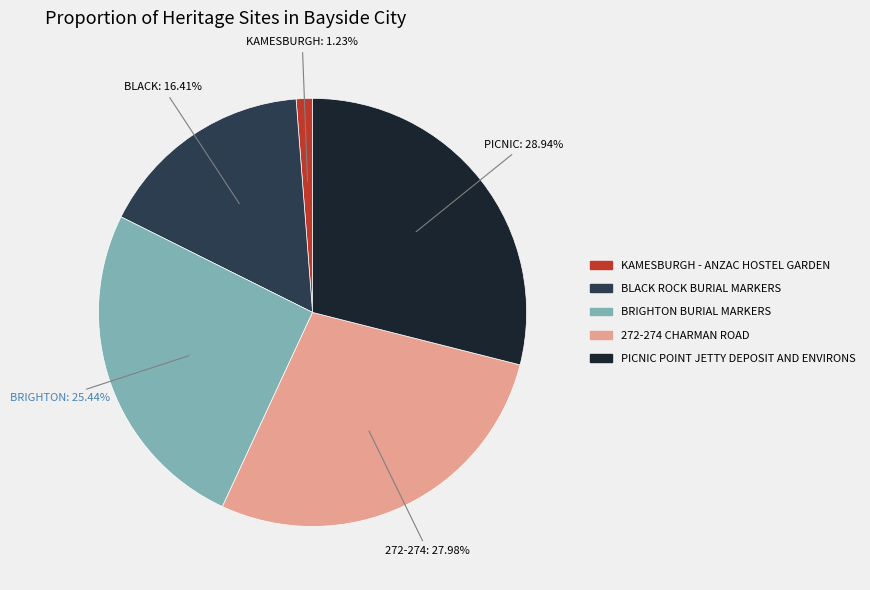

Rank the categories by value from lowest to highest.

KAMESBURGH - ANZAC HOSTEL GARDEN, BLACK ROCK BURIAL MARKERS, BRIGHTON BURIAL MARKERS, 272-274 CHARMAN ROAD, PICNIC POINT JETTY DEPOSIT AND ENVIRONS